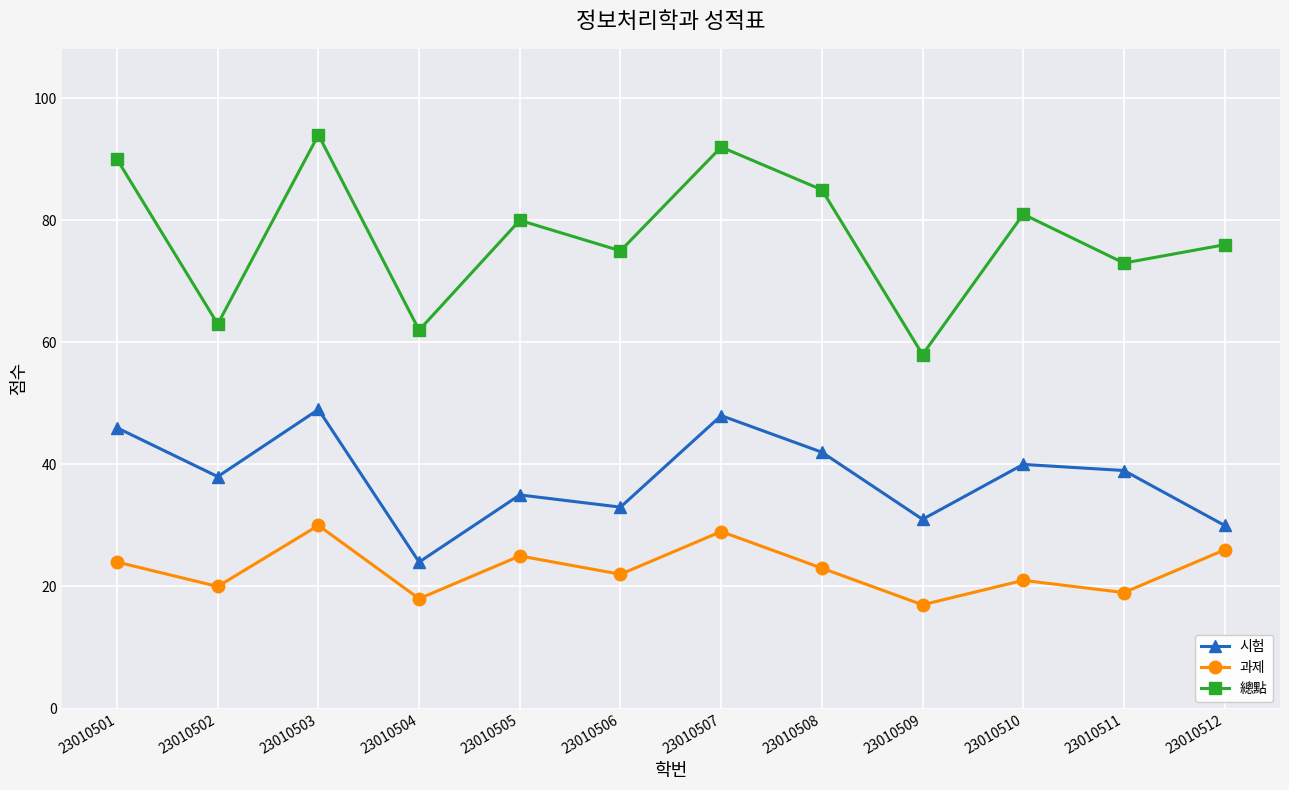

At 23010508, list the series in order from smallest to largest.

과제, 시험, 總點